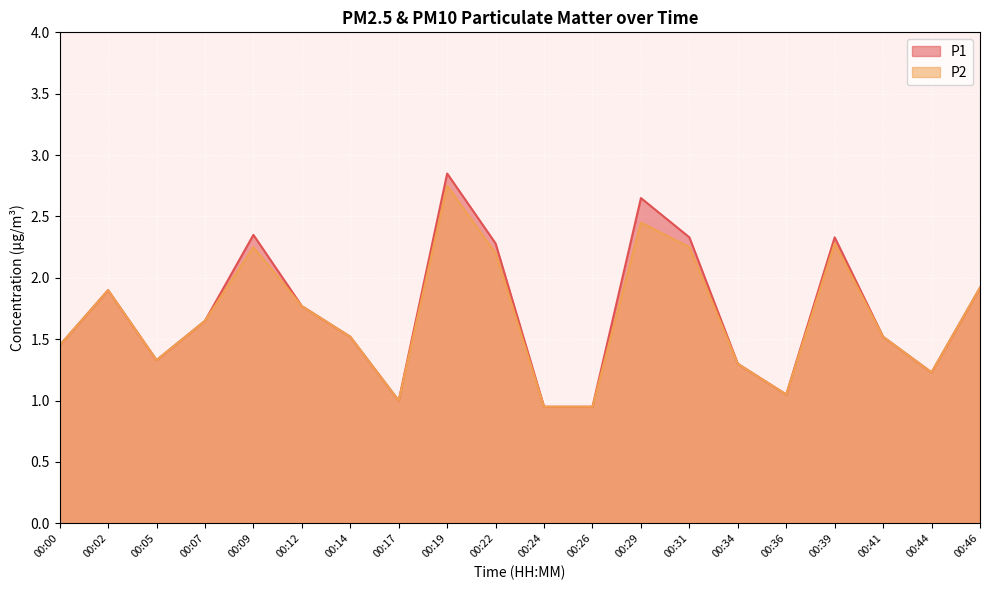

The P2 series shows 2.3 at 00:39. True or false?

True